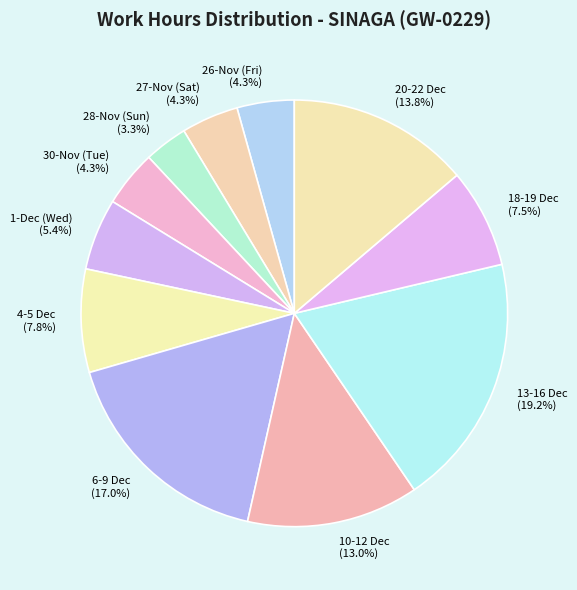

To the nearest percent, what is the average slice percentage?

9%